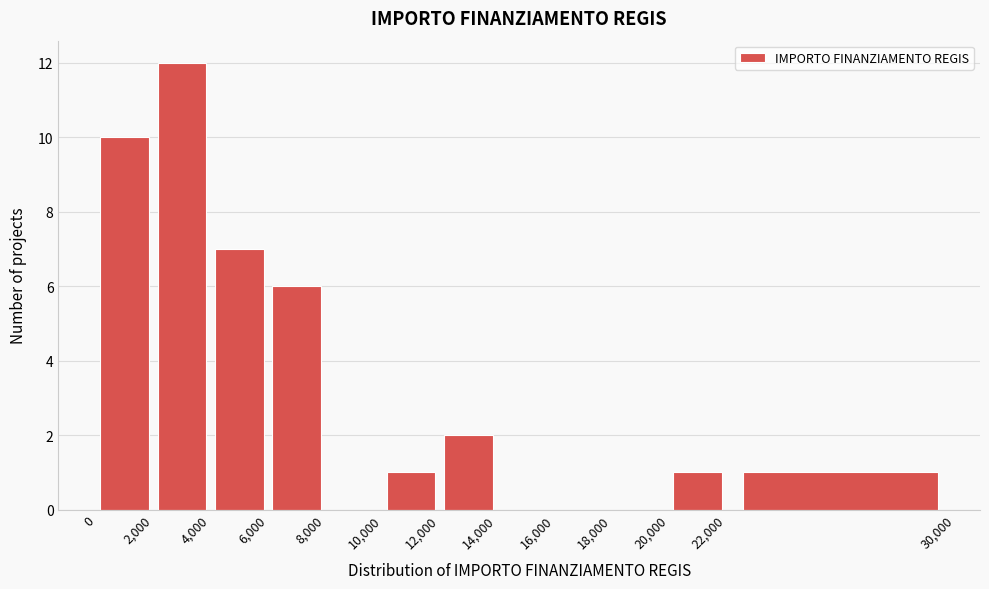

How tall is the bar that spans 6,000 to 8,000 on the x-axis? The values are not printed on the chart, so give them approximately, as read against the axis.

6